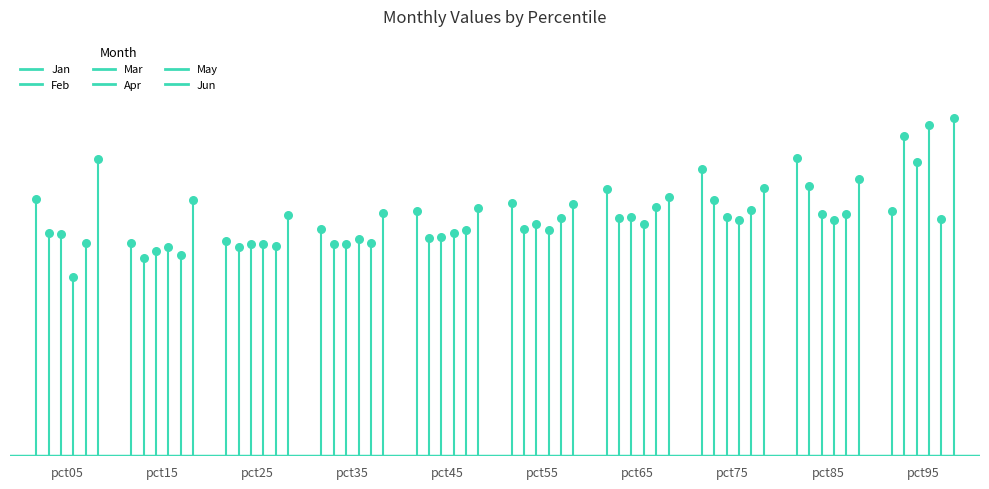

What is the total value across all series at pct25?

5.6